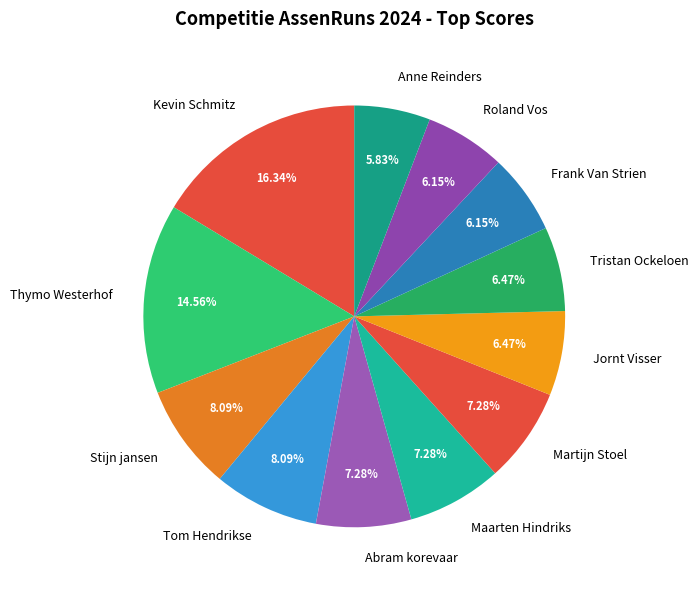

Approximately how many times larger is the value at Stijn jansen compared to Kevin Schmitz?

0.5